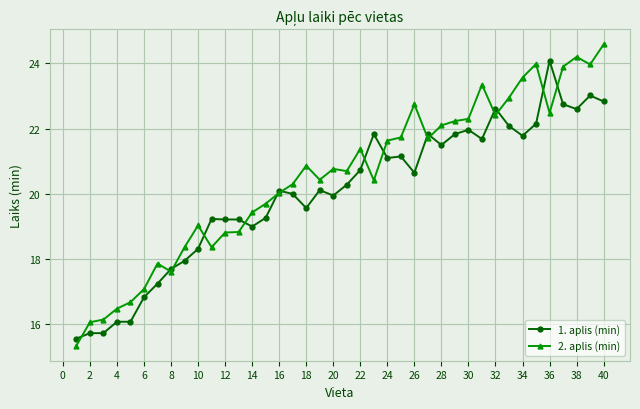

Rank the series by their maximum value, from lowest to highest.

1. aplis (min), 2. aplis (min)